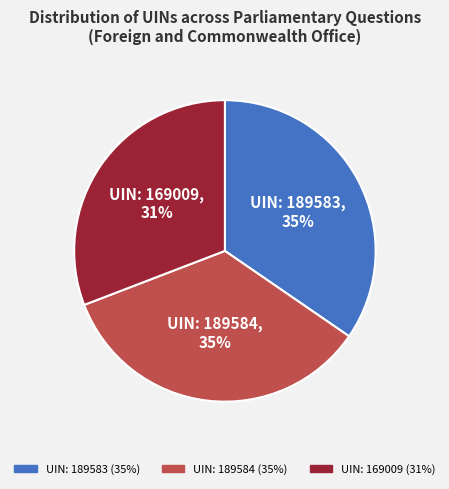

To the nearest percent, what percentage of the pie is 169009?

31%